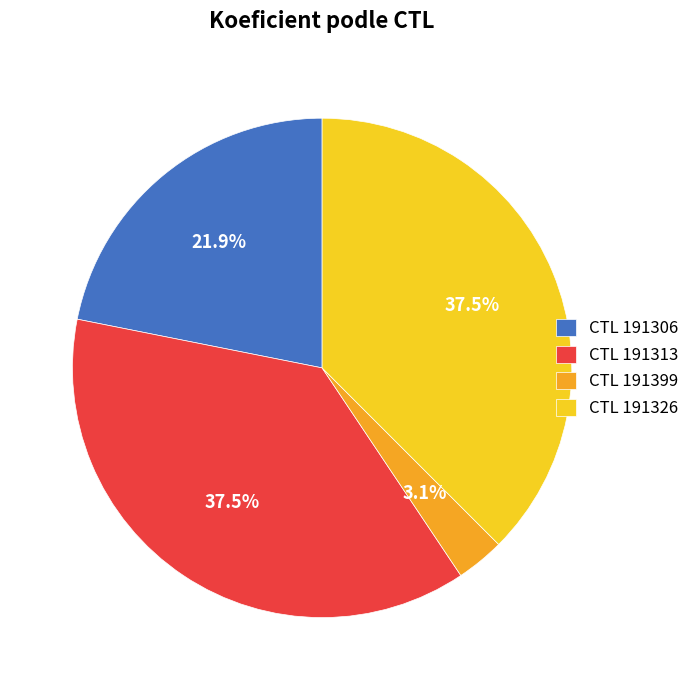

Which category has the smallest portion of the pie?

CTL 191399